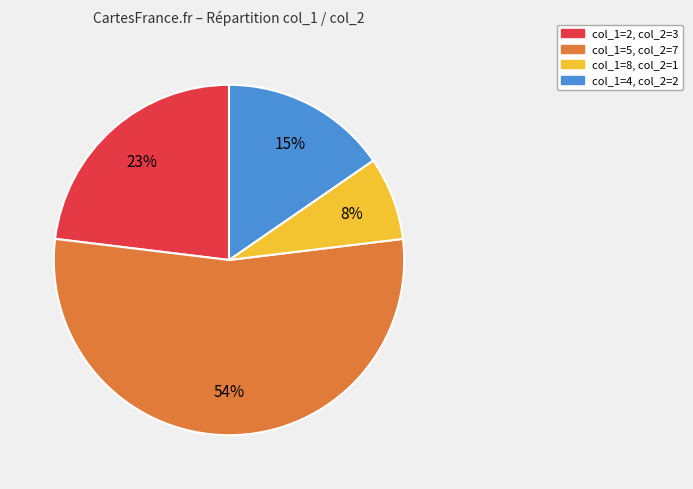

To the nearest percent, what is the difference between the largest and smallest slice percentages?

46%